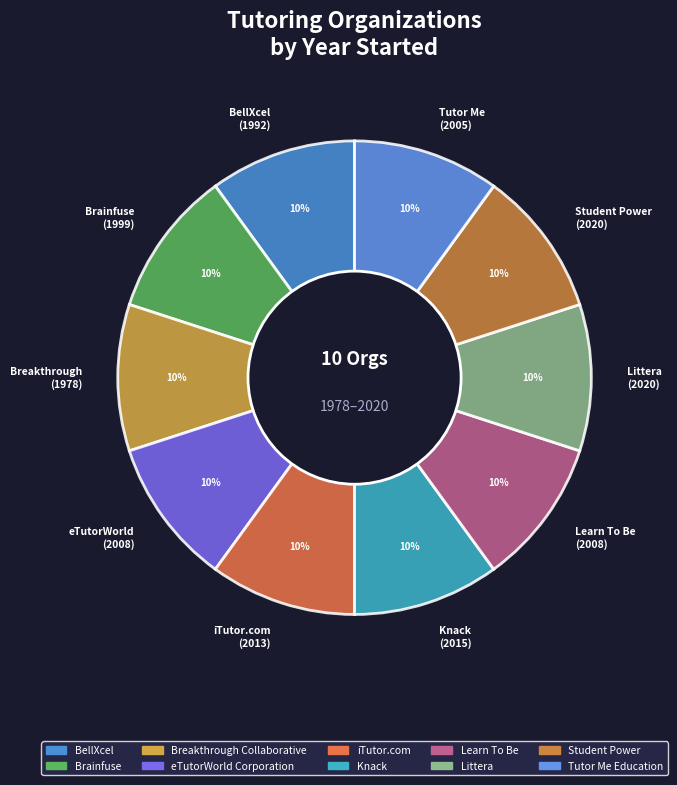

To the nearest percent, what is the average slice percentage?

10%